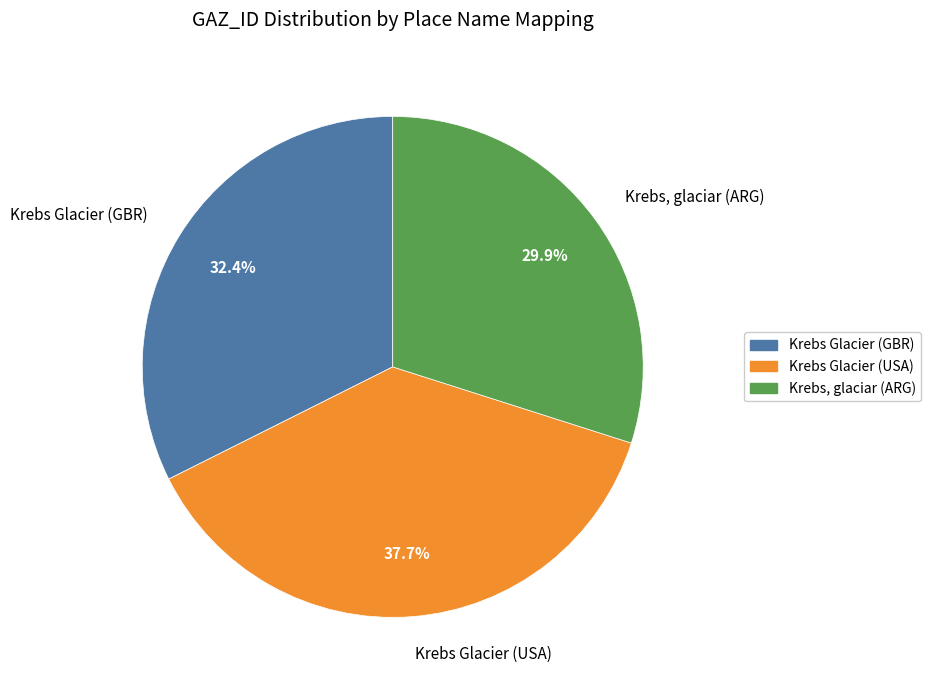

Is there a majority slice in this chart?

No